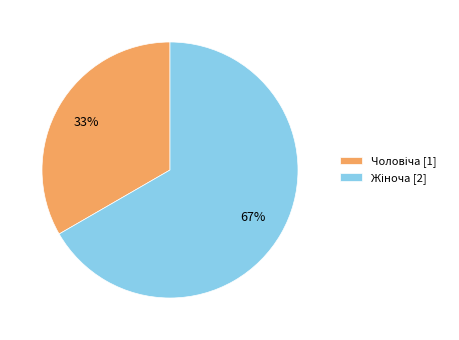

To the nearest percent, what is the average slice percentage?

50%